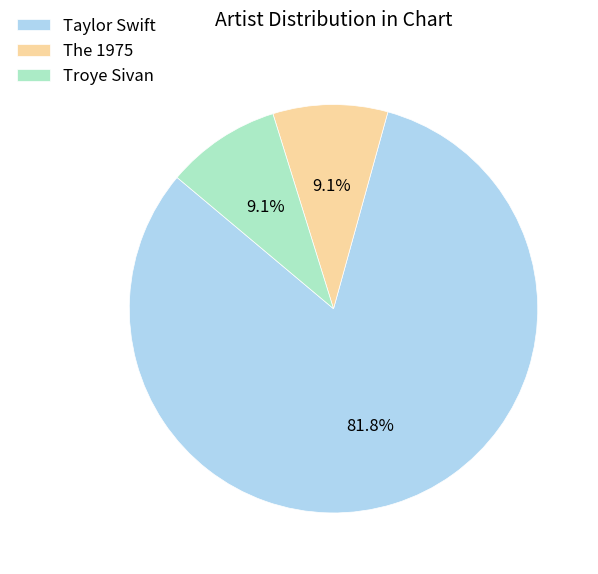

What percentage do Troye Sivan and The 1975 together represent?

18.2%